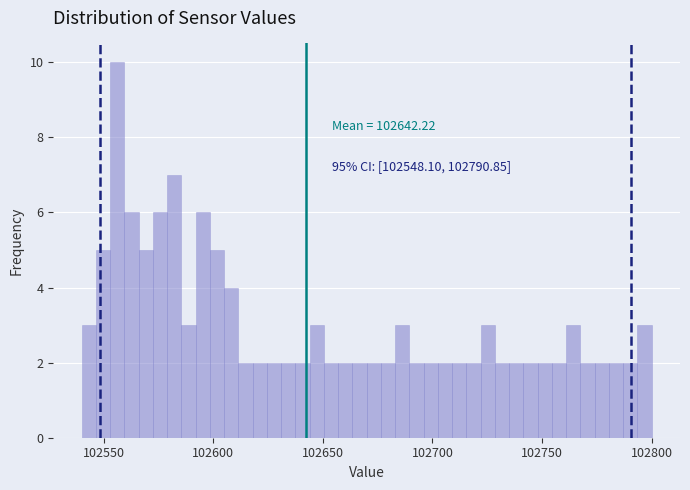

Around what value on the x-axis is the tallest bar? Give the approximate position of its centre, as read against the axis.

102555